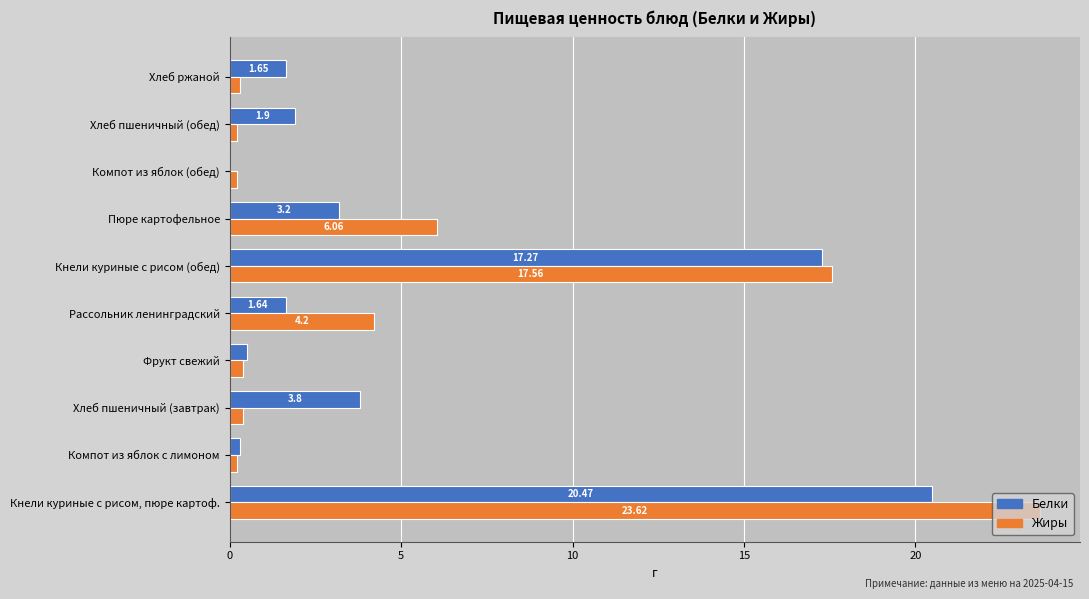

Between Хлеб пшеничный (завтрак) and Хлеб ржаной, which series saw the biggest shift?

Белки